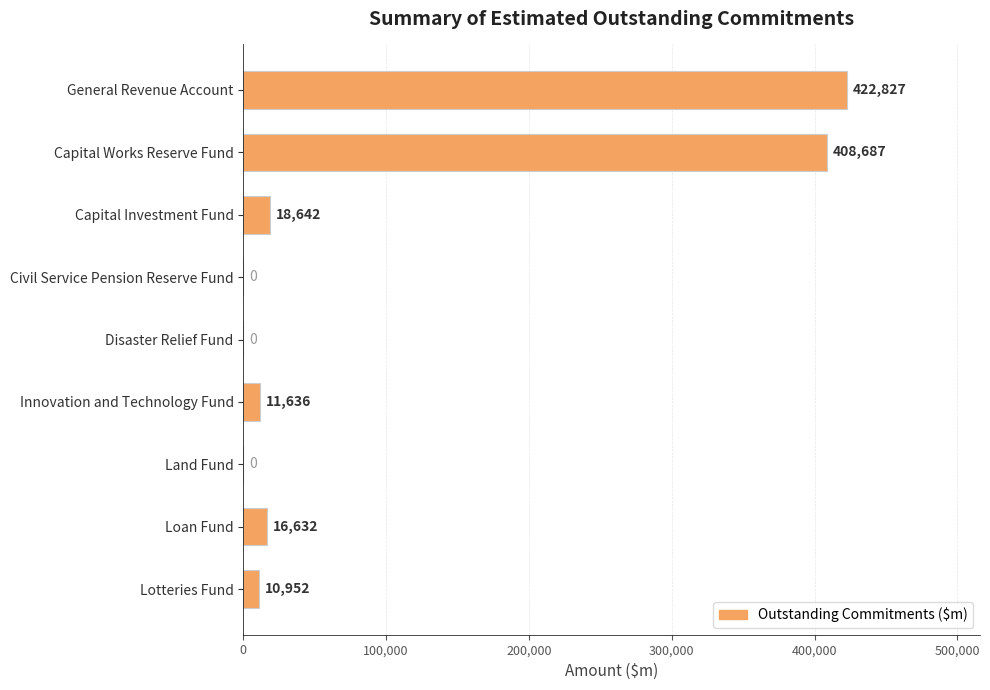

True or false: the data shows 10952 at Lotteries Fund.

True